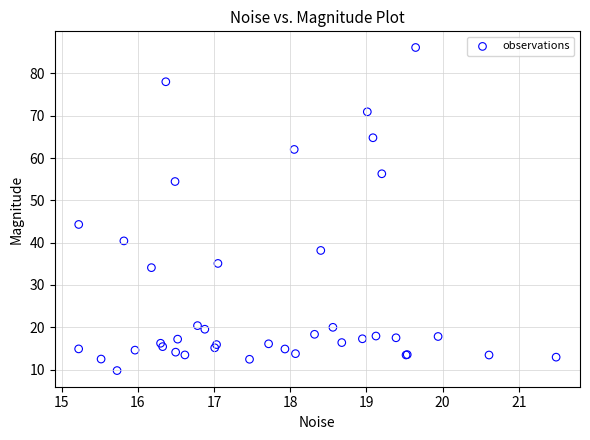

What Y value in the scatter plot is closest to 47?

44.3